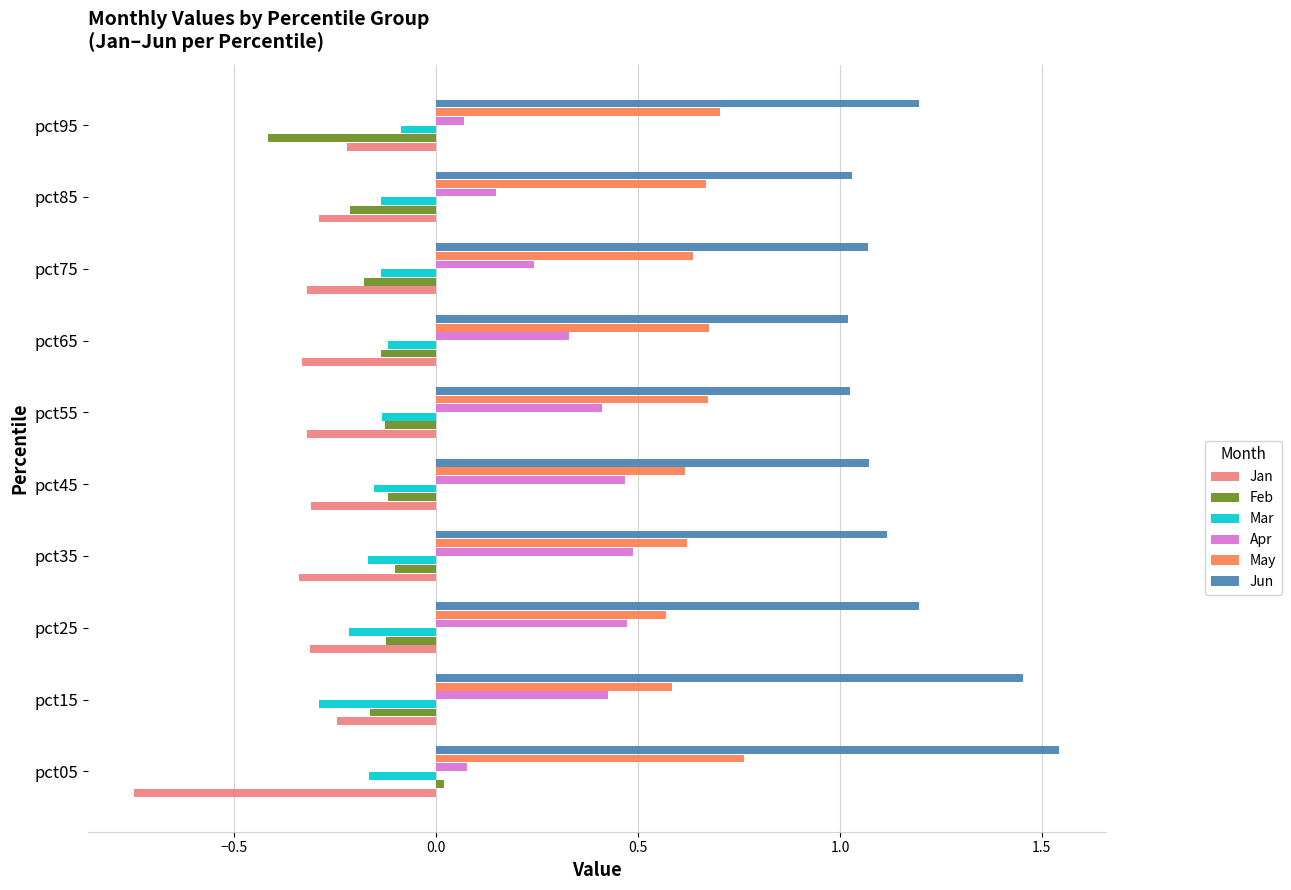

List the series in order of their peak value, highest first.

Jun, May, Apr, Feb, Mar, Jan